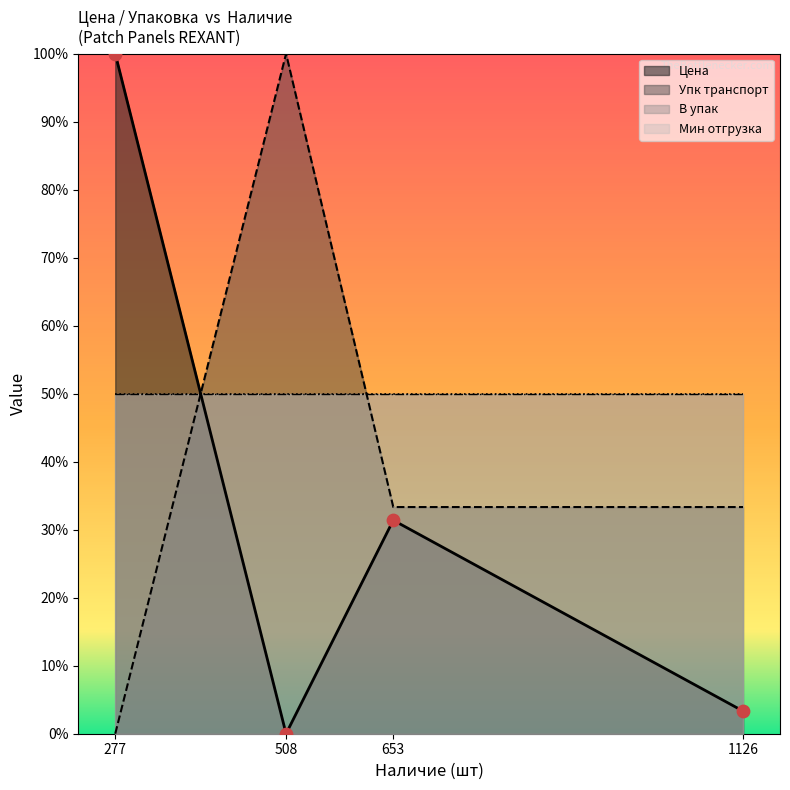

At how many categories does at least one series exceed 79?

2